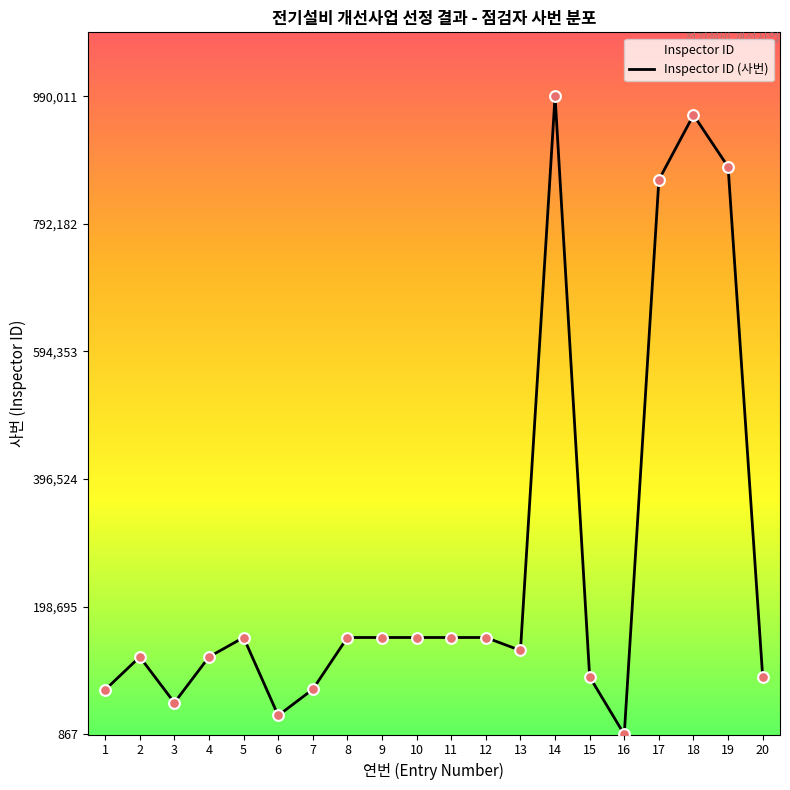

Between 12 and 18, which is larger?

18